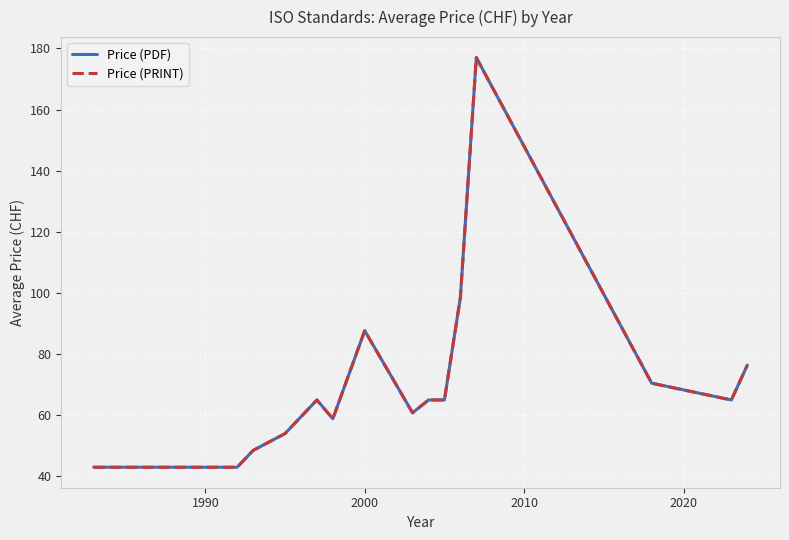

Which series has the widest spread of values?

Price (PDF)